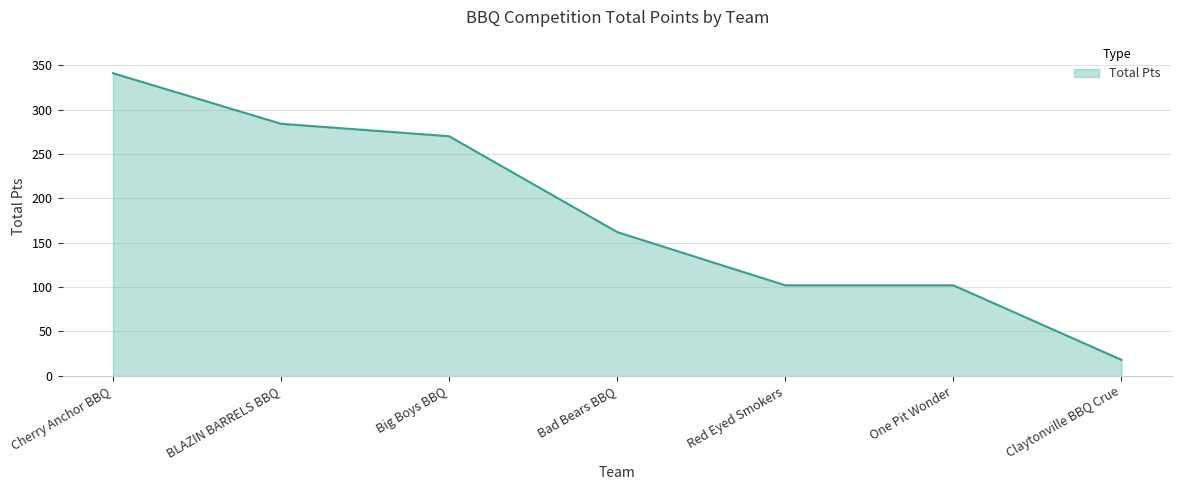

What is the maximum value shown in the chart?

341